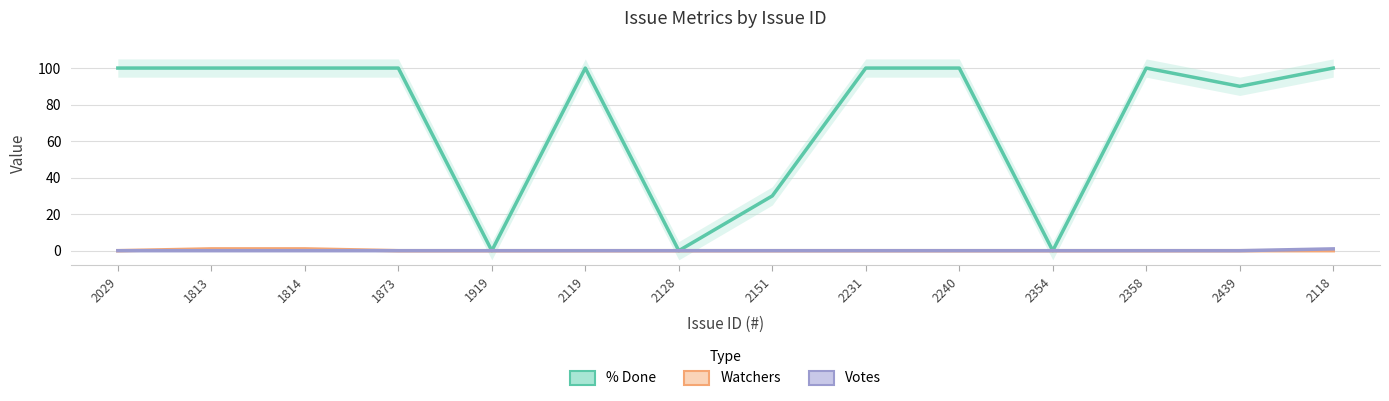

List the series in order of their peak value, highest first.

% Done, Watchers, Votes